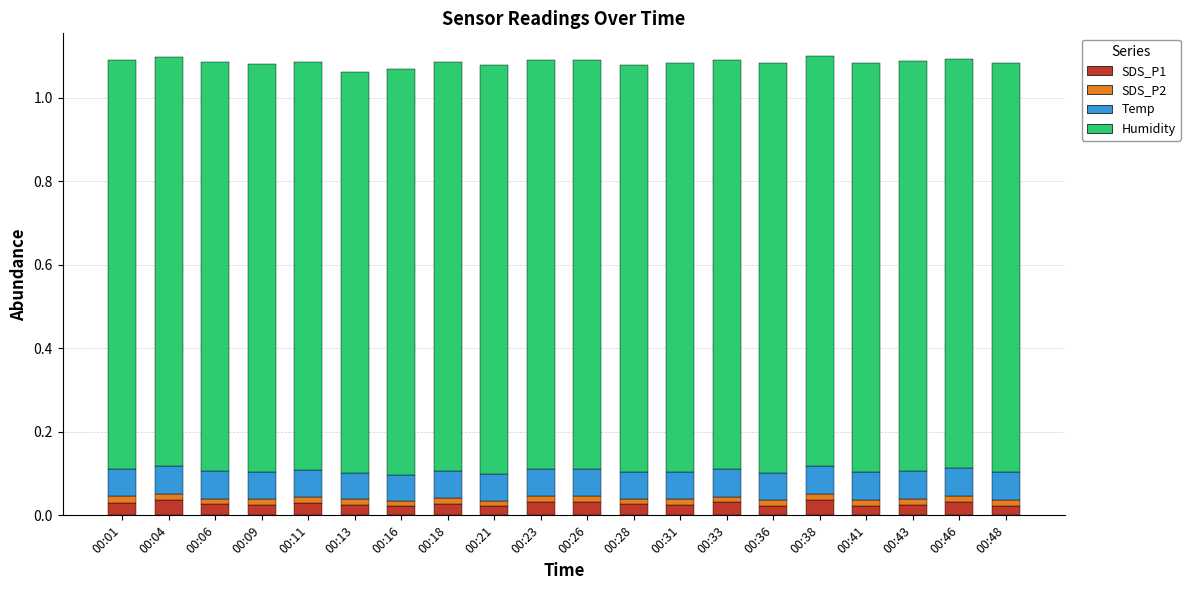

What is the sum of all SDS_P1 values?

0.6